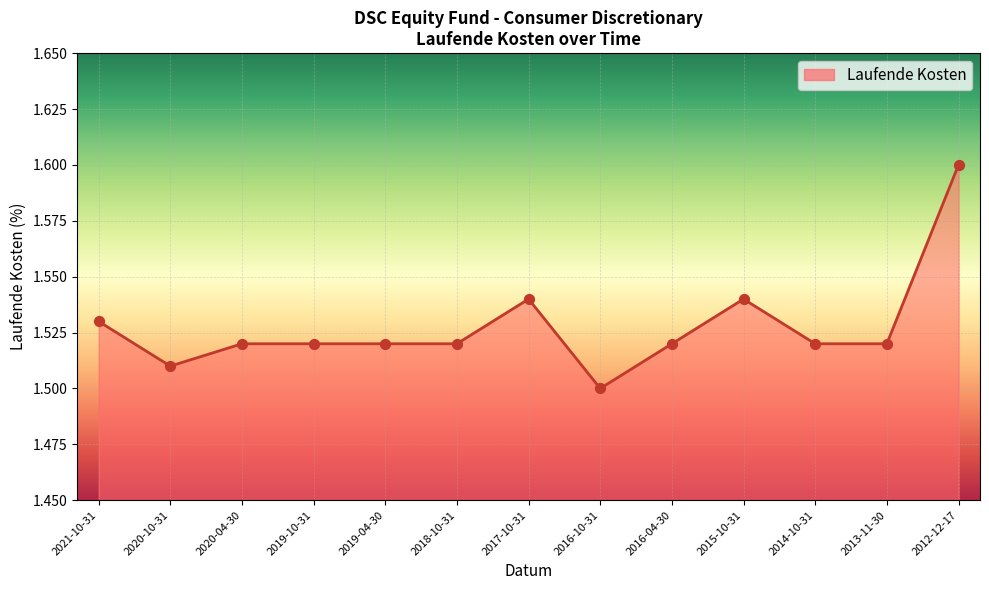

Which has a higher value, 2020-10-31 or 2016-10-31?

2020-10-31